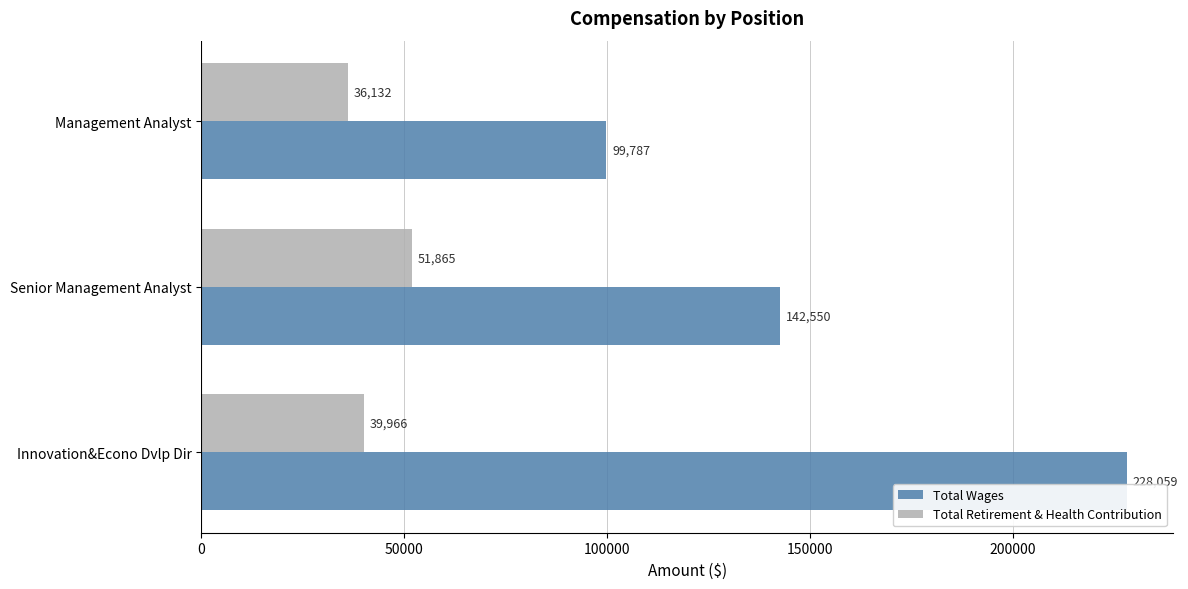

Which series changed the most between Innovation&Econo Dvlp Dir and Senior Management Analyst?

Total Wages